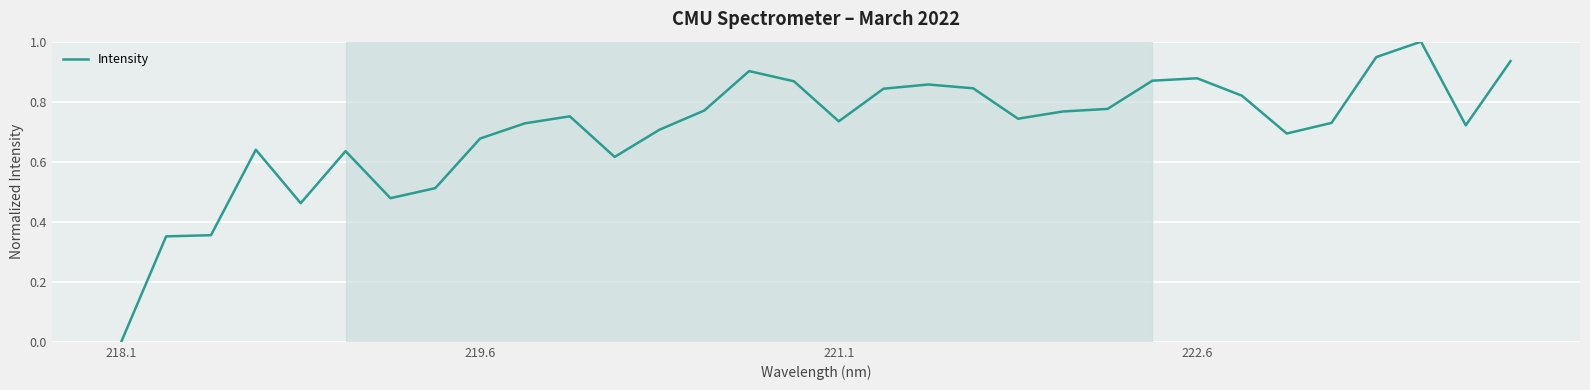

What is the difference between the maximum and minimum values?

1.0